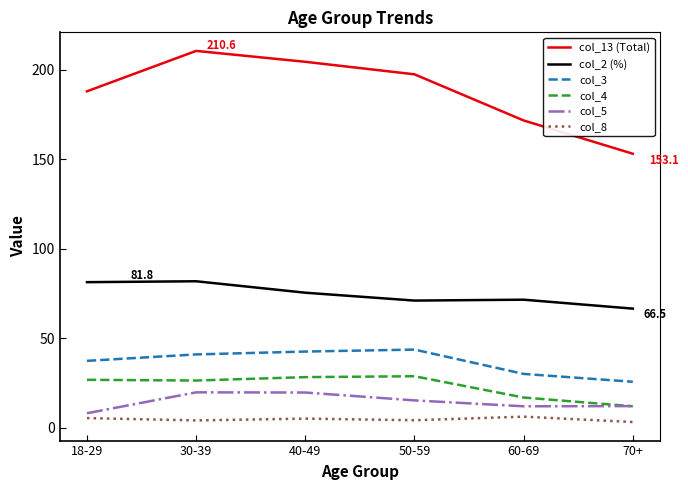

At how many categories does at least one series exceed 143?

6